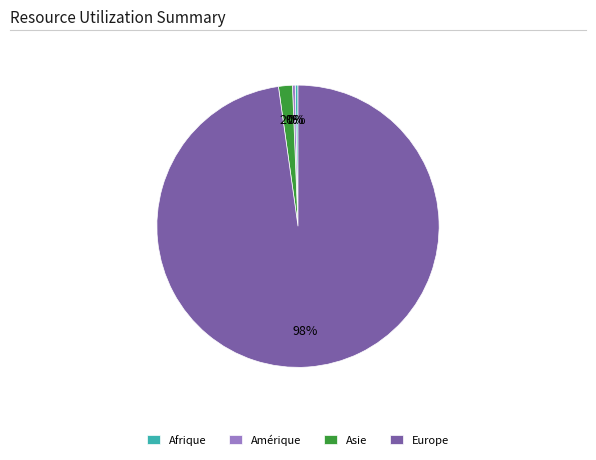

To the nearest percent, what is the average slice percentage?

25%